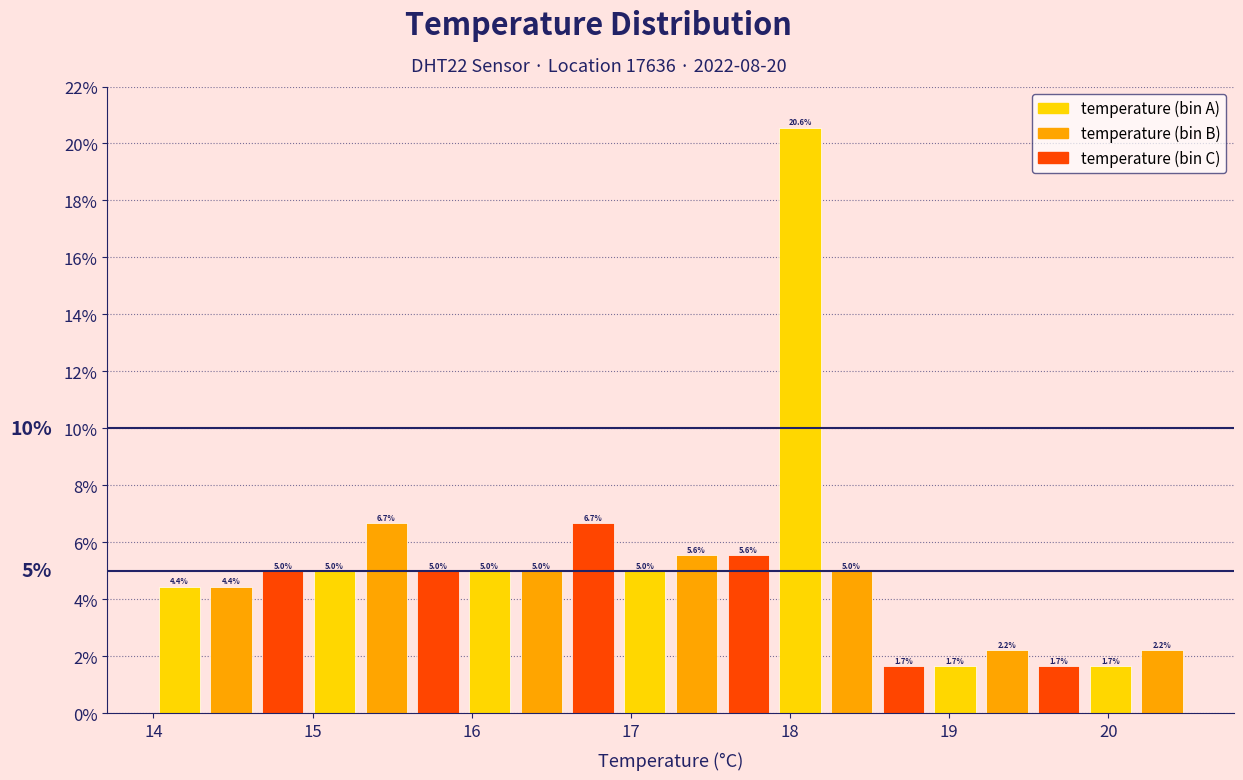

Around what value on the x-axis is the tallest bar? Give the approximate position of its centre, as read against the axis.

18.1